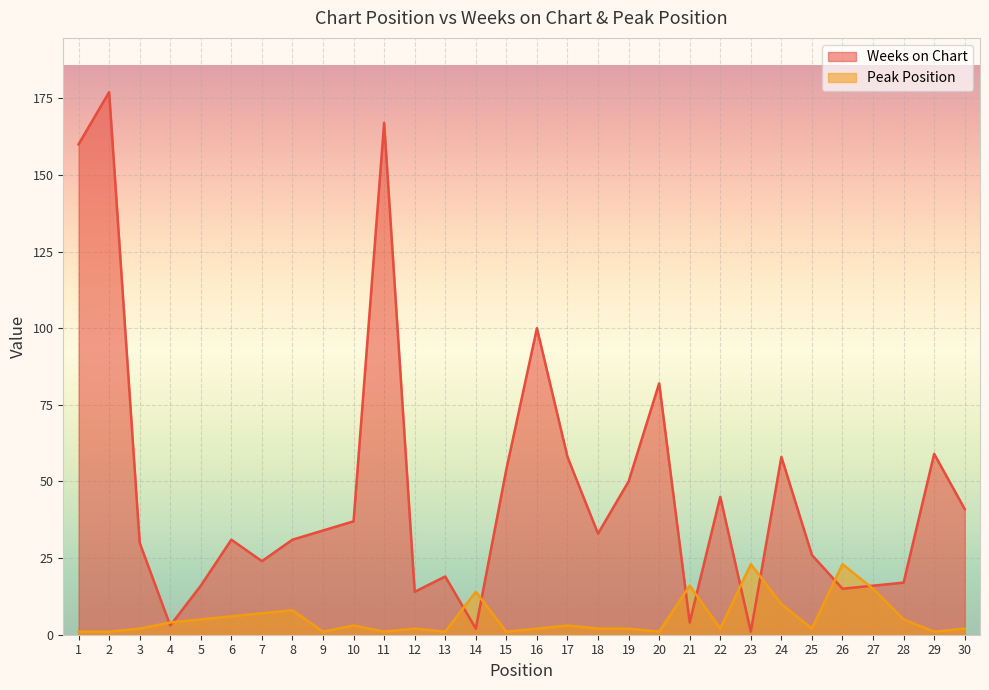

Reading left to right, transcribe all the data shown in this chart.

Weeks on Chart: 160	177	30	3	16	31	24	31	34	37	167	14	19	2	54	100	58	33	50	82	4	45	1	58	26	15	16	17	59	41
Peak Position: 1	1	2	4	5	6	7	8	1	3	1	2	1	14	1	2	3	2	2	1	16	2	23	10	2	23	15	5	1	2